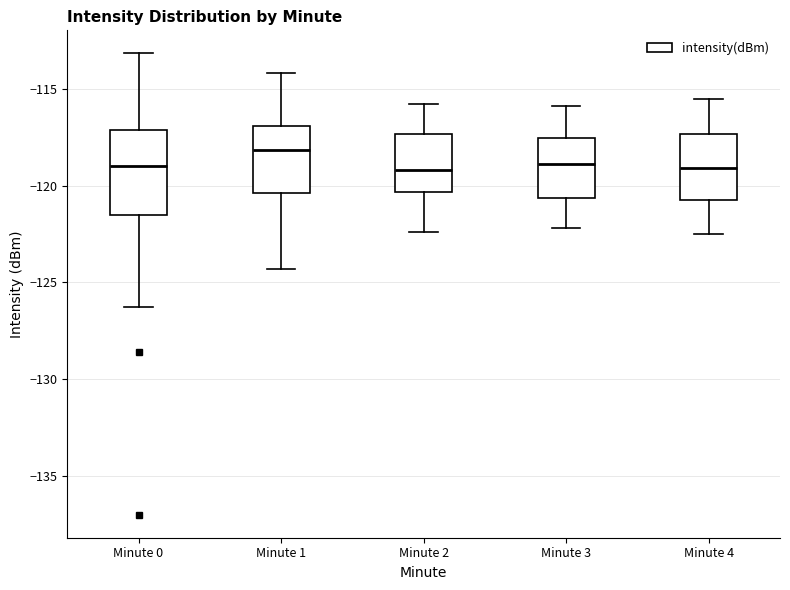

Where is the lower edge of the box for Minute 2 on the y-axis? The values are not printed on the chart, so give them approximately, as read against the axis.

-120.5